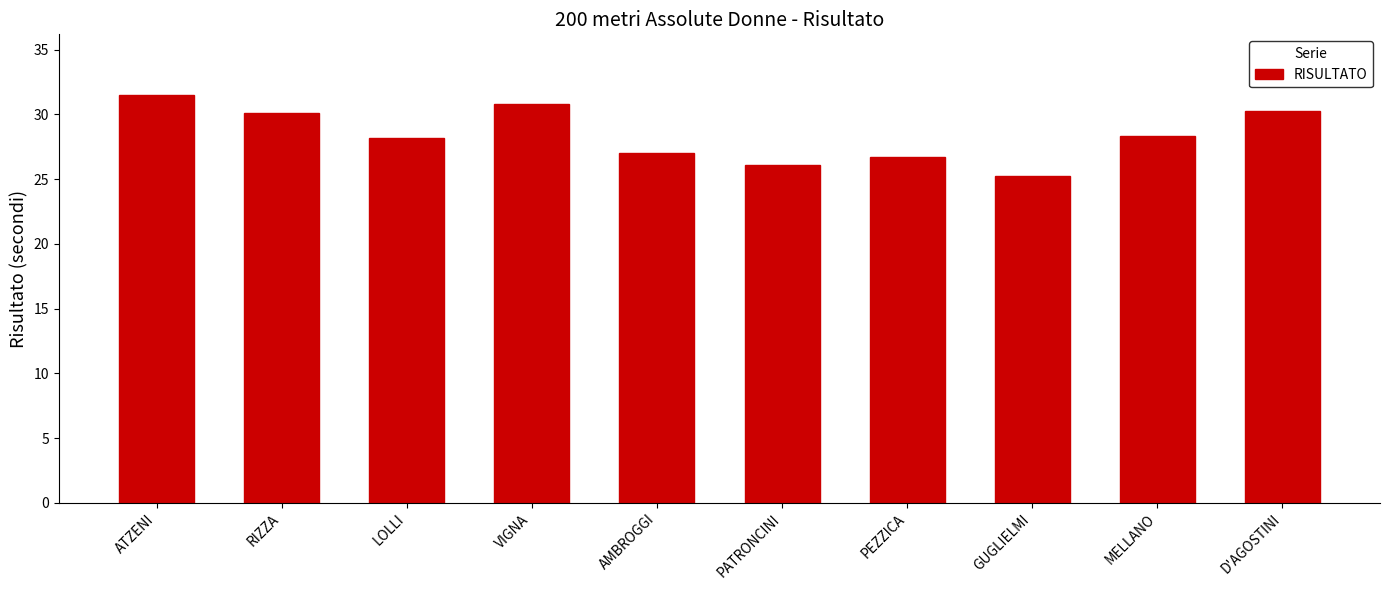

What is the label of the 4th bar from the left?

VIGNA